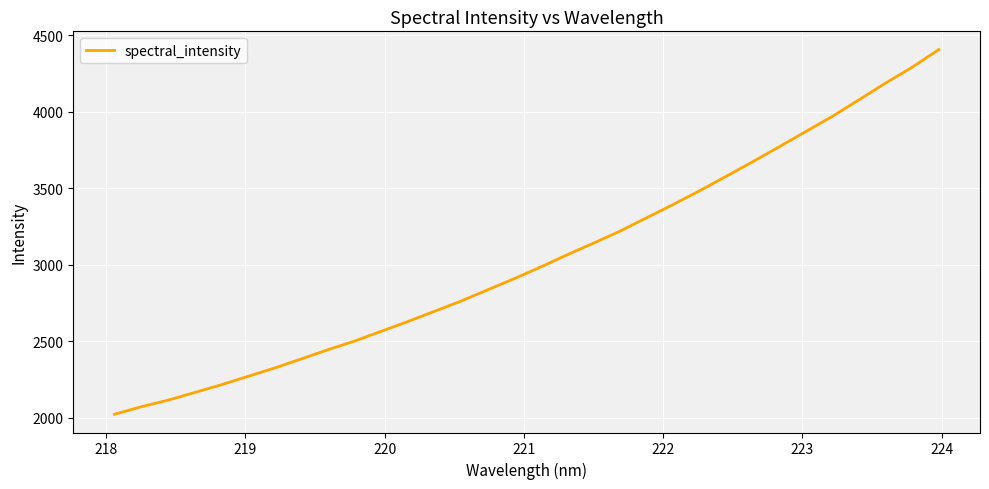

Is this an area chart (filled region under the line)?

No